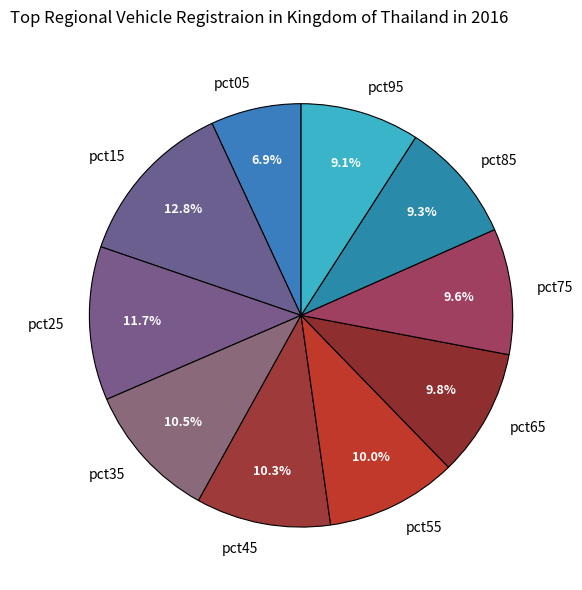

Does pct25 represent more than half of the total?

No